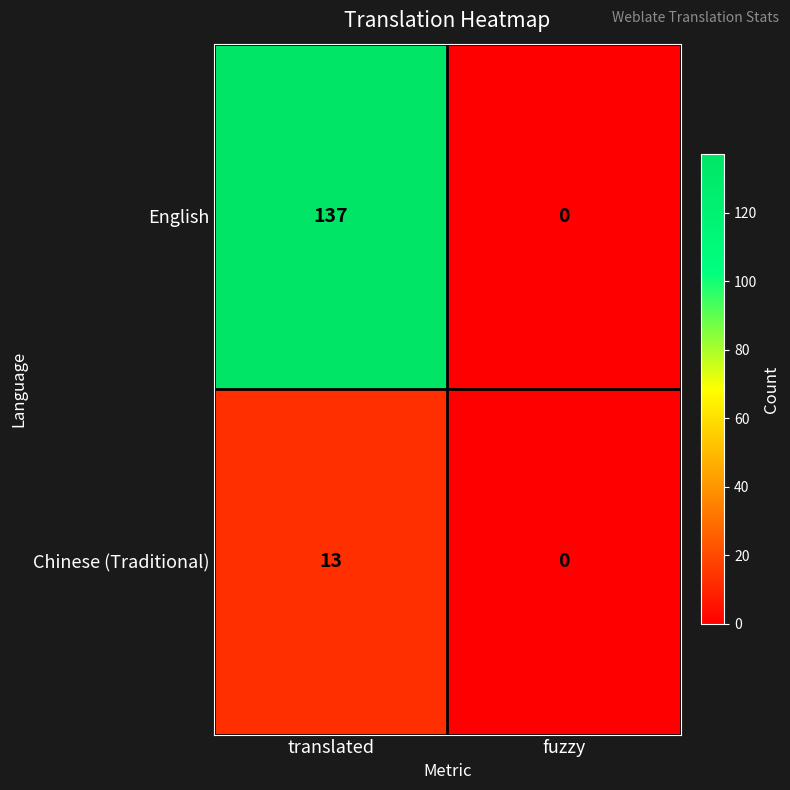

What is the highest value of the Chinese (Traditional) series?

13